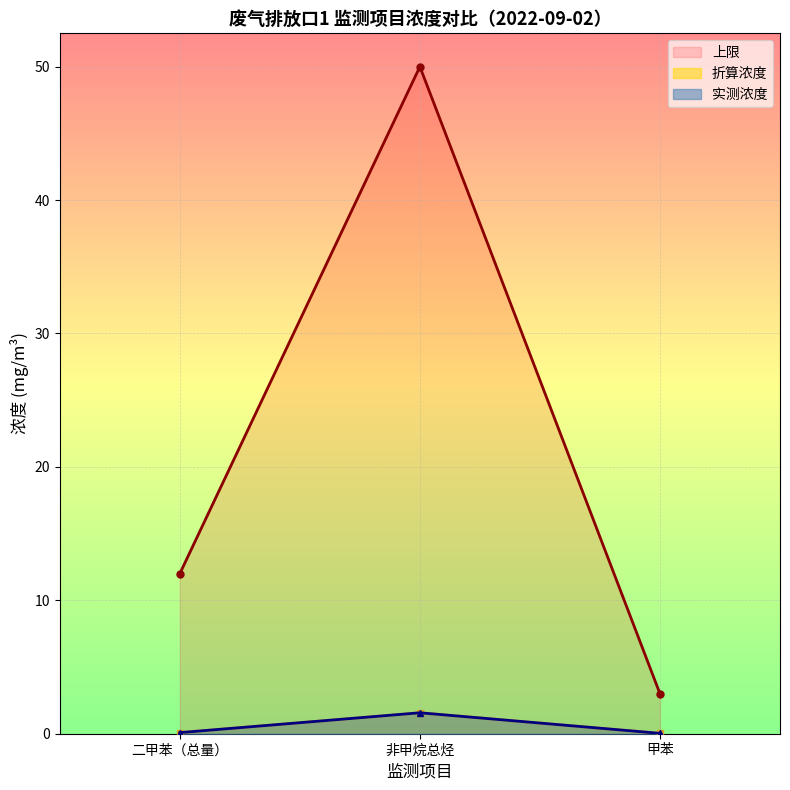

What is the maximum value for 折算浓度?

1.6